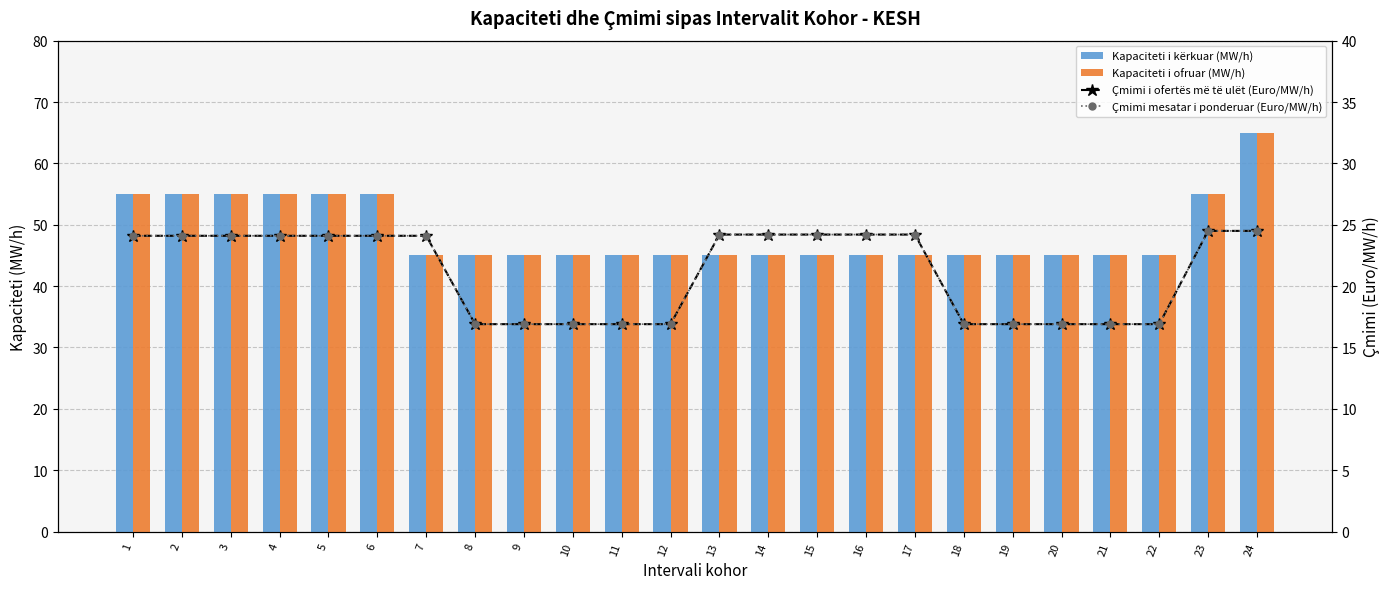

Which series has the widest spread of values?

Kapaciteti i kërkuar (MW/h)